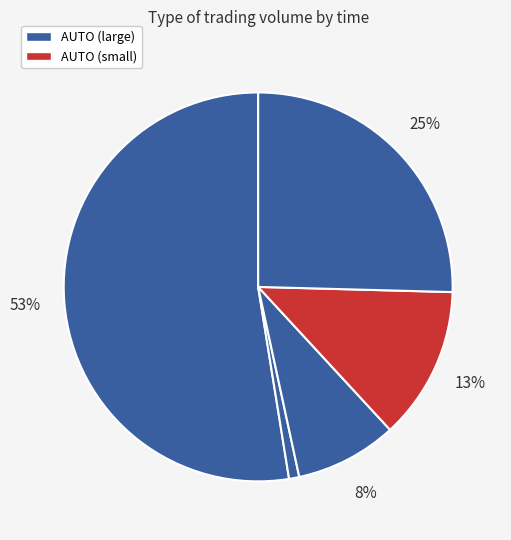

Count the number of slices in the pie.

5